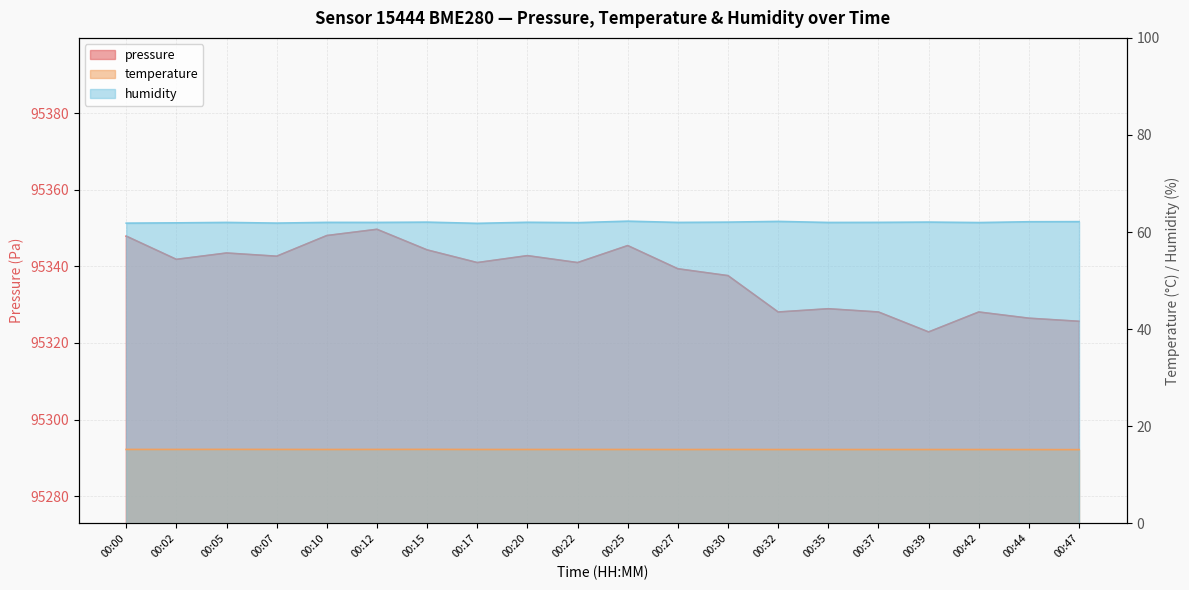

Rank the categories by pressure value from lowest to highest.

00:39, 00:47, 00:44, 00:32, 00:37, 00:42, 00:35, 00:30, 00:27, 00:17, 00:22, 00:02, 00:07, 00:20, 00:05, 00:15, 00:25, 00:00, 00:10, 00:12